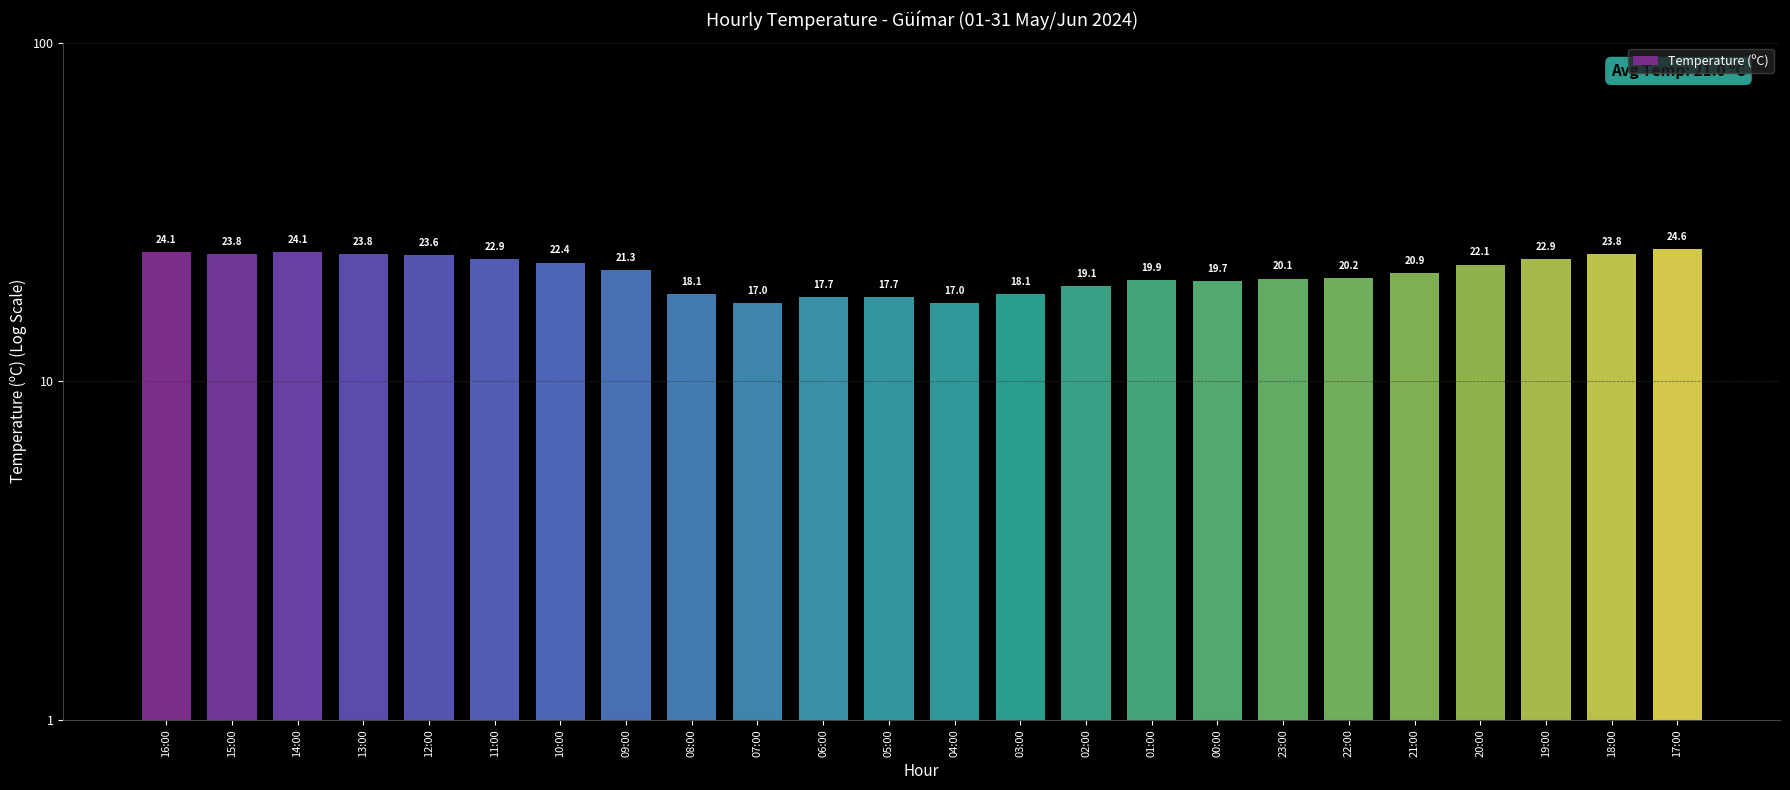

Reading left to right, what are all the values shown in this chart?

16:00=24.1	15:00=23.8	14:00=24.1	13:00=23.8	12:00=23.6	11:00=22.9	10:00=22.4	09:00=21.3	08:00=18.1	07:00=17.0	06:00=17.7	05:00=17.7	04:00=17.0	03:00=18.1	02:00=19.1	01:00=19.9	00:00=19.7	23:00=20.1	22:00=20.2	21:00=20.9	20:00=22.1	19:00=22.9	18:00=23.8	17:00=24.6